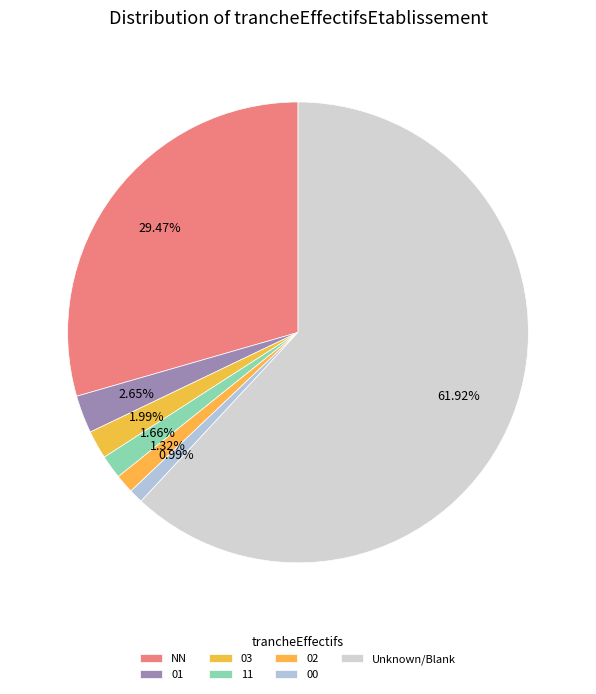

The NN slice represents 42% of the pie. True or false?

False